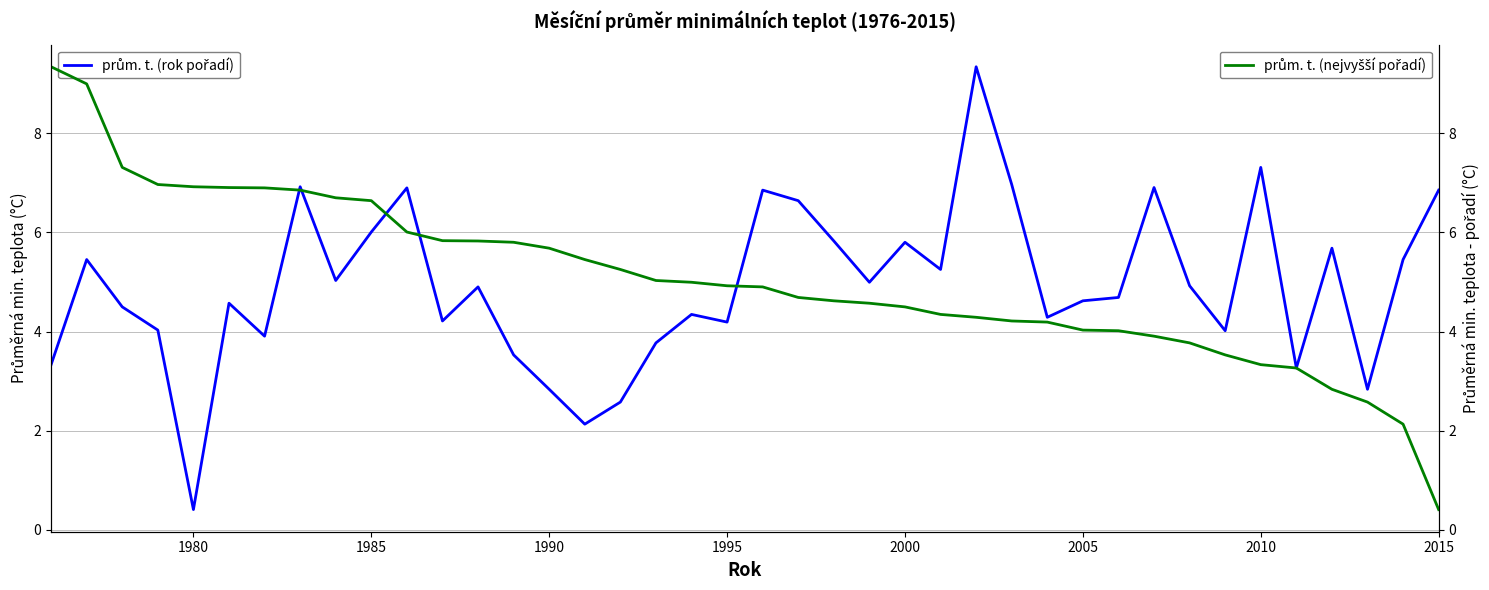

Reading right to left, extract all data points from this chart.

prům. t. (rok pořadí): 6.9	5.5	2.8	5.7	3.3	7.3	4.0	4.9	6.9	4.7	4.6	4.3	7.0	9.3	5.3	5.8	5.0	5.8	6.6	6.9	4.2	4.3	3.8	2.6	2.1	2.8	3.5	4.9	4.2	6.9	6.0	5.0	6.9	3.9	4.6	0.4	4.0	4.5	5.5	3.3
prům. t. (nejvyšší pořadí): 0.4	2.1	2.6	2.8	3.3	3.3	3.5	3.8	3.9	4.0	4.0	4.2	4.2	4.3	4.3	4.5	4.6	4.6	4.7	4.9	4.9	5.0	5.0	5.3	5.5	5.7	5.8	5.8	5.8	6.0	6.6	6.7	6.9	6.9	6.9	6.9	7.0	7.3	9.0	9.3